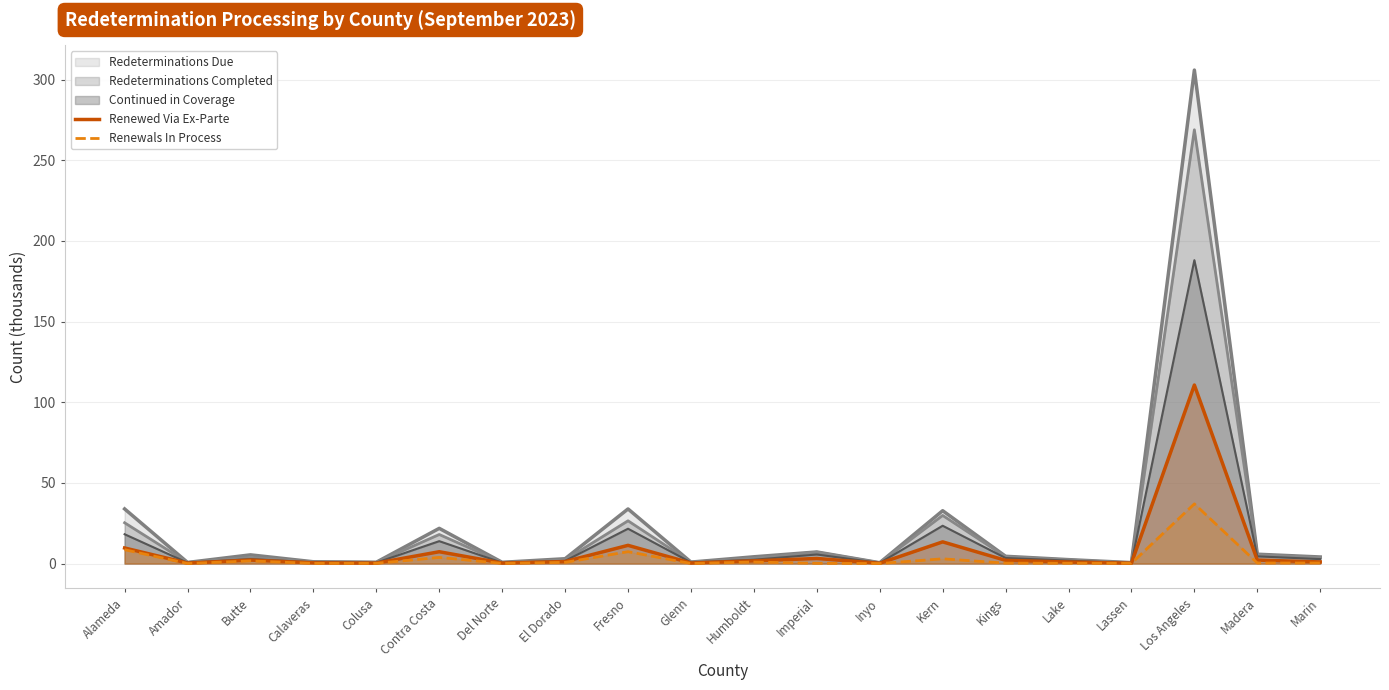

What is the label of the 8th point from the left?

El Dorado